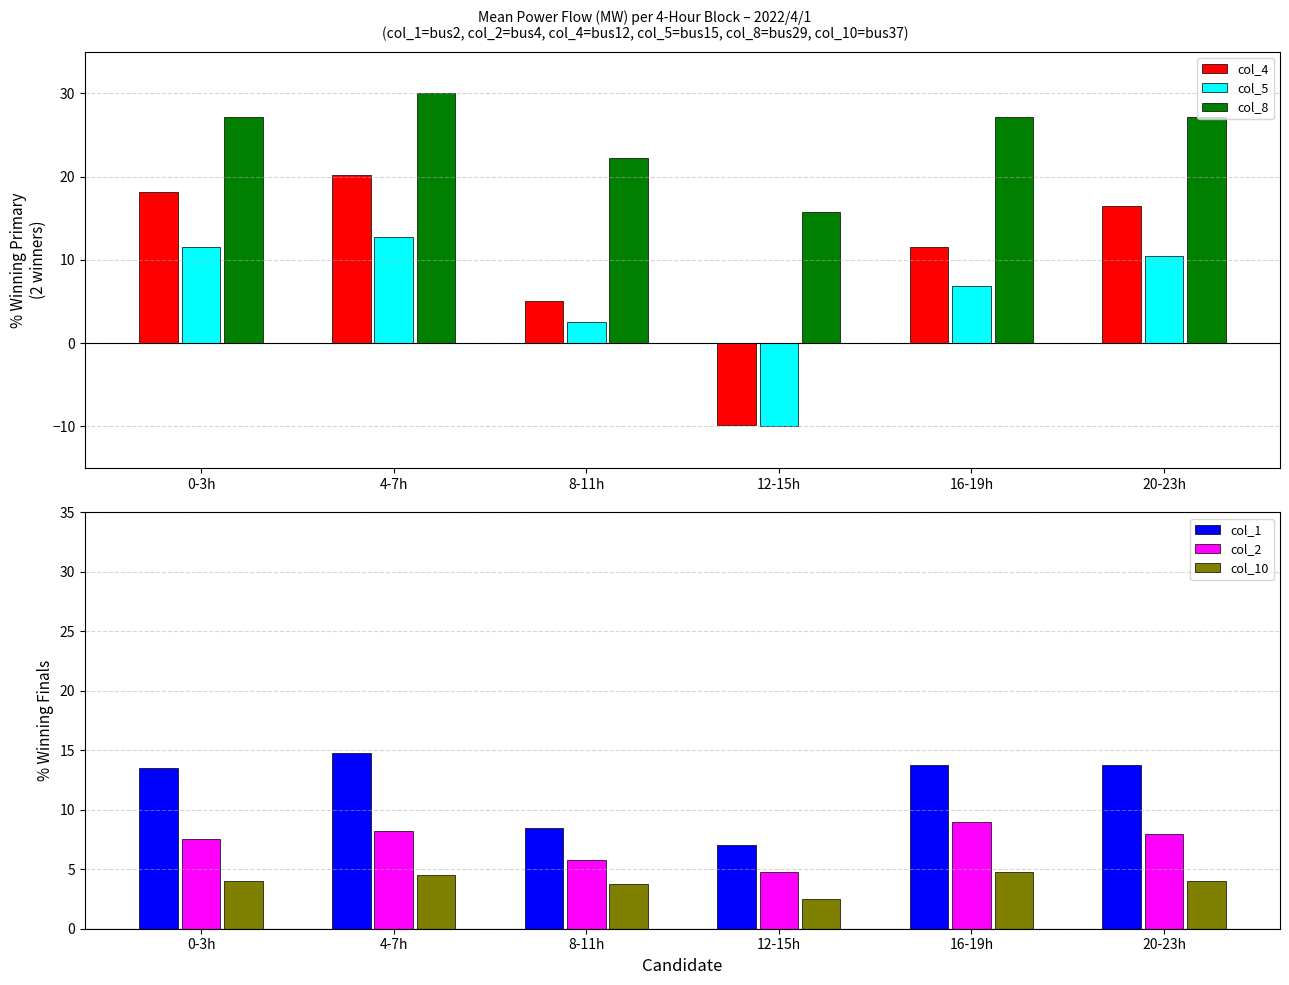

Which series has the largest range (max minus min)?

col_4